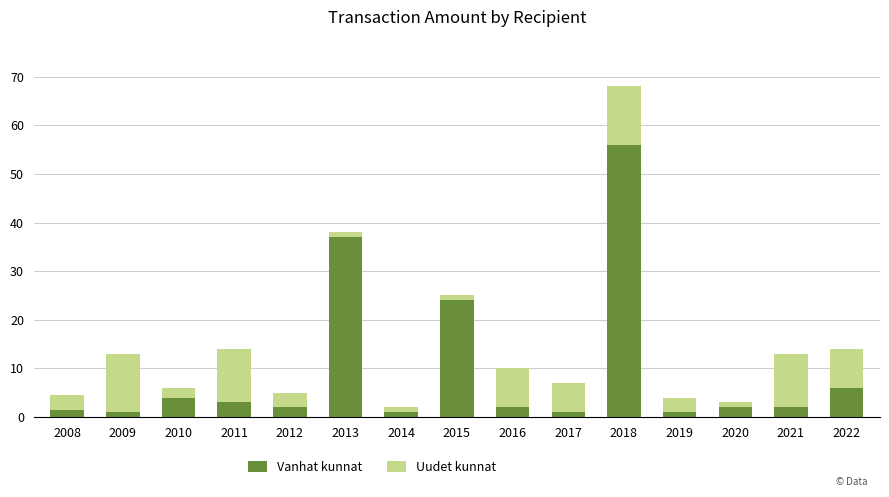

What is the difference between the maximum and minimum values in the Vanhat kunnat series?

55.0